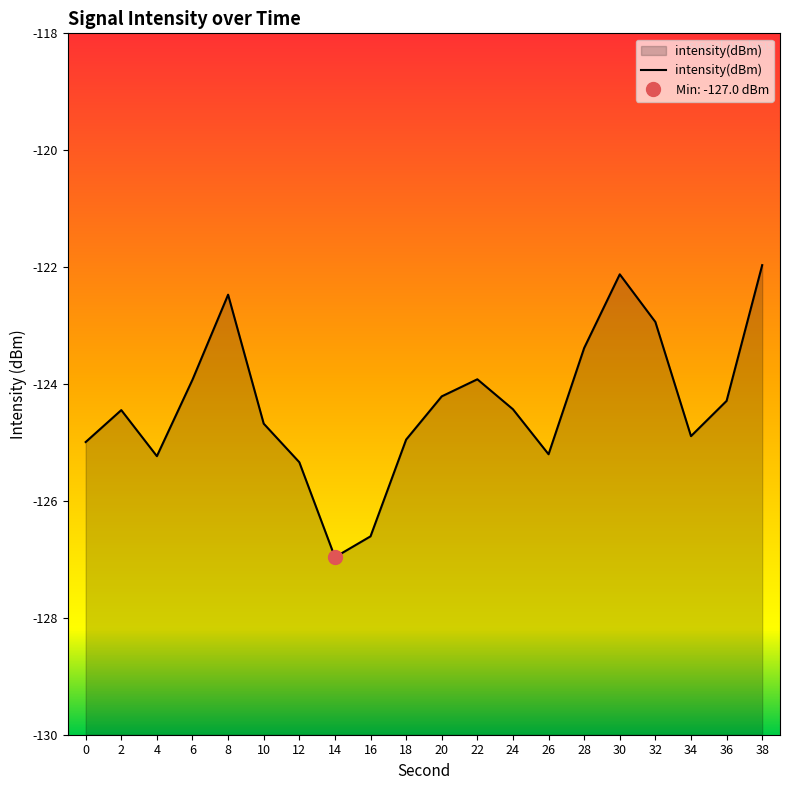

Reading right to left, list all the values displayed in this chart.

38=-122.0	36=-124.3	34=-124.9	32=-122.9	30=-122.1	28=-123.4	26=-125.2	24=-124.4	22=-123.9	20=-124.2	18=-125.0	16=-126.6	14=-127.0	12=-125.3	10=-124.7	8=-122.5	6=-123.9	4=-125.2	2=-124.4	0=-125.0